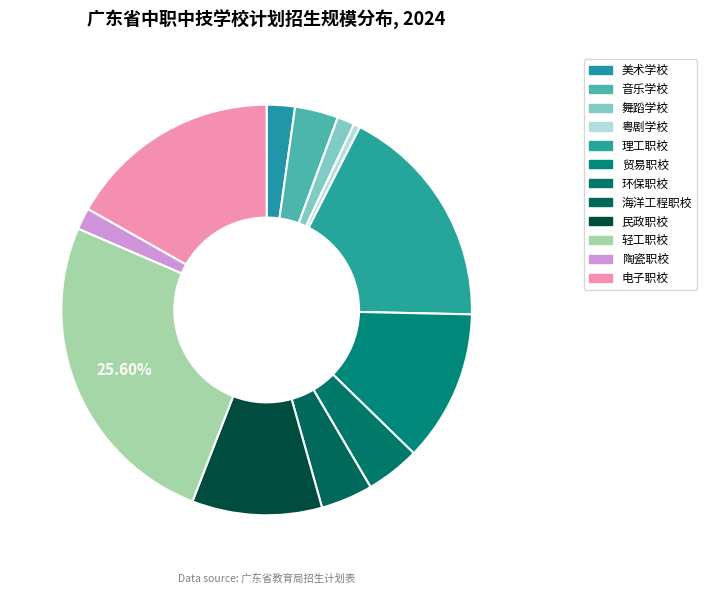

Count the number of slices in the pie.

12